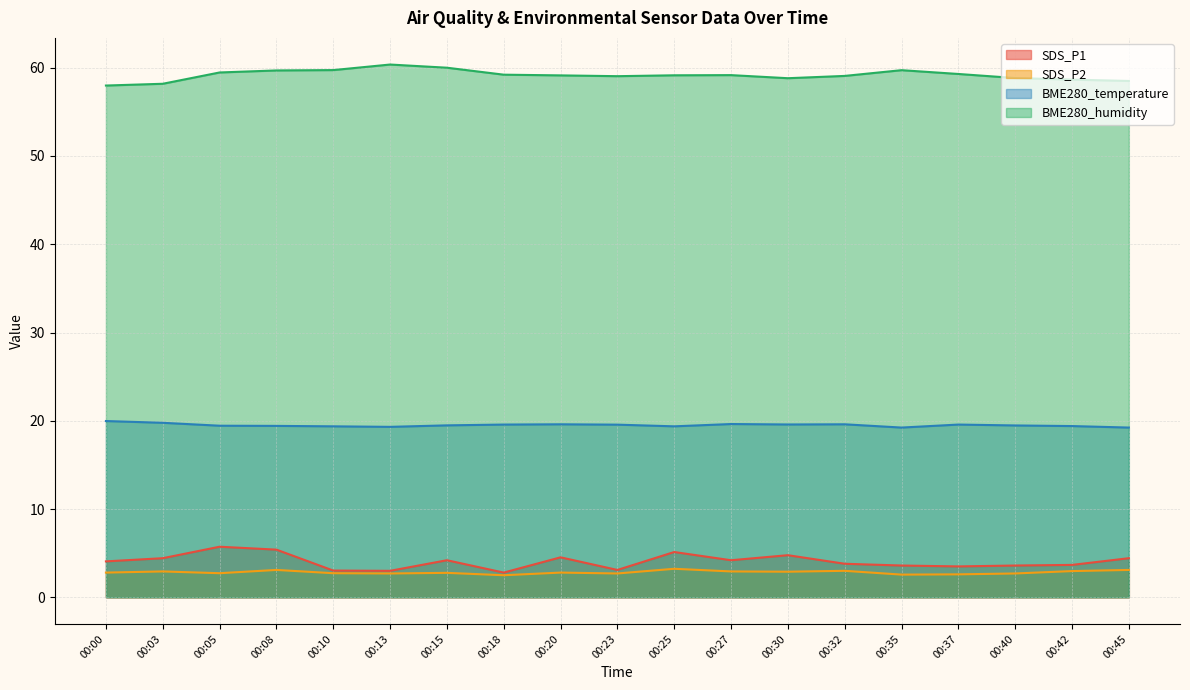

What are all the series names shown in the legend?

SDS_P1, SDS_P2, BME280_temperature, BME280_humidity